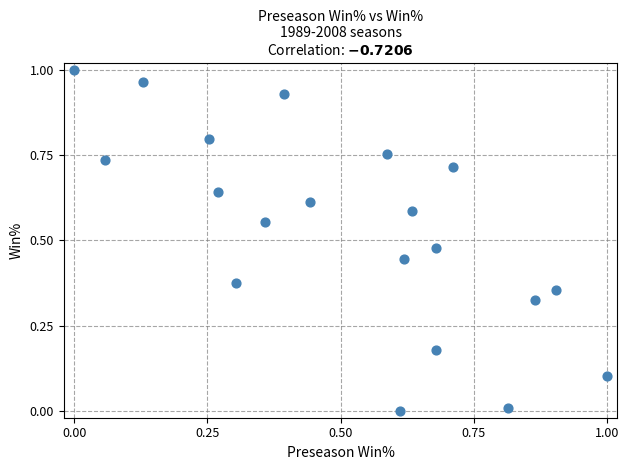

How many points are shown in the scatter plot?

20